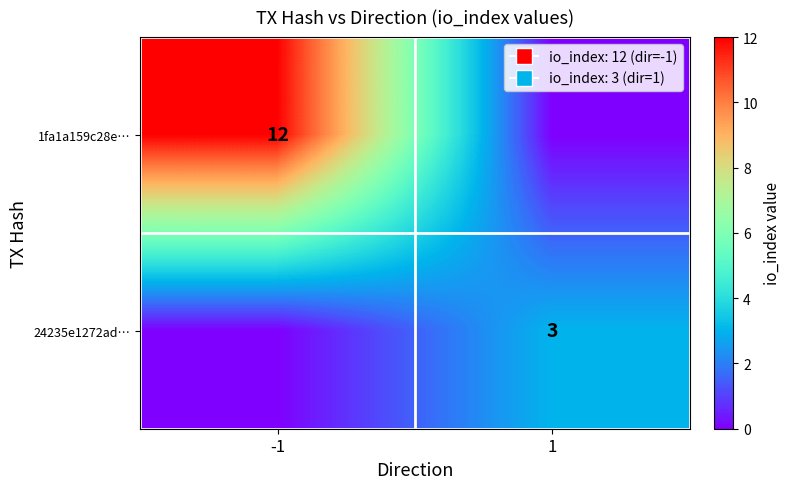

Is the value of 24235e1272ad… at 1 greater than the value of 1fa1a159c28e… at -1?

No